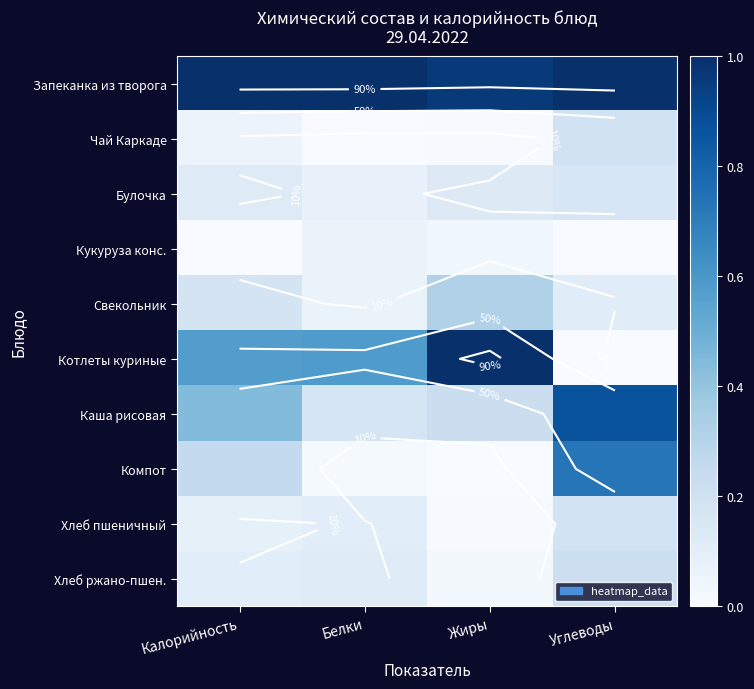

The value of Чай Каркаде at Белки is 0.0. True or false?

True